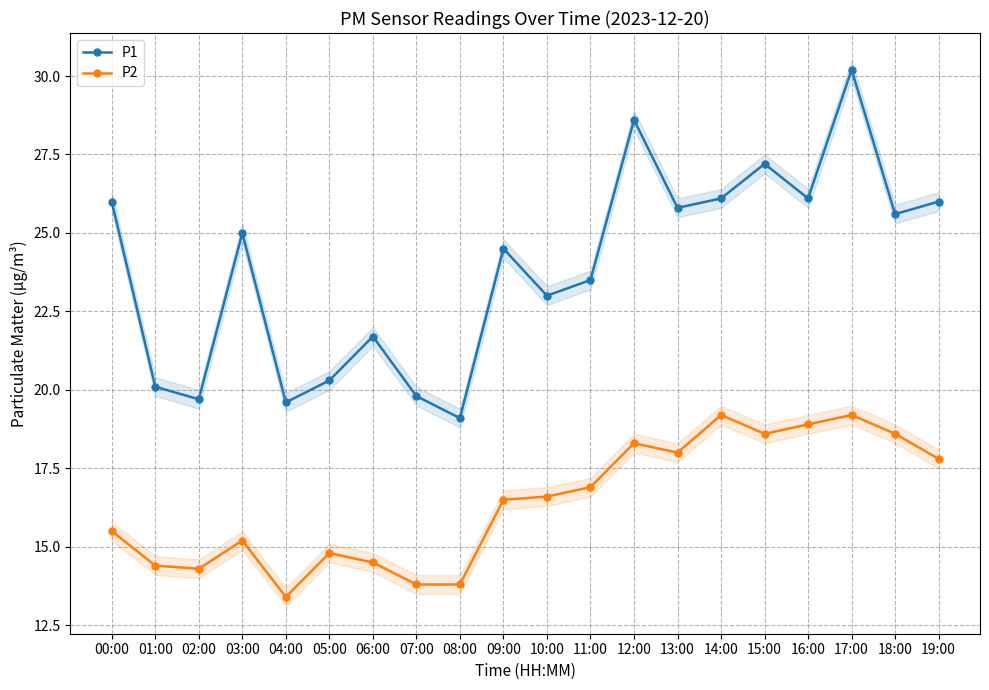

How many values in the P2 series are below 16?

9